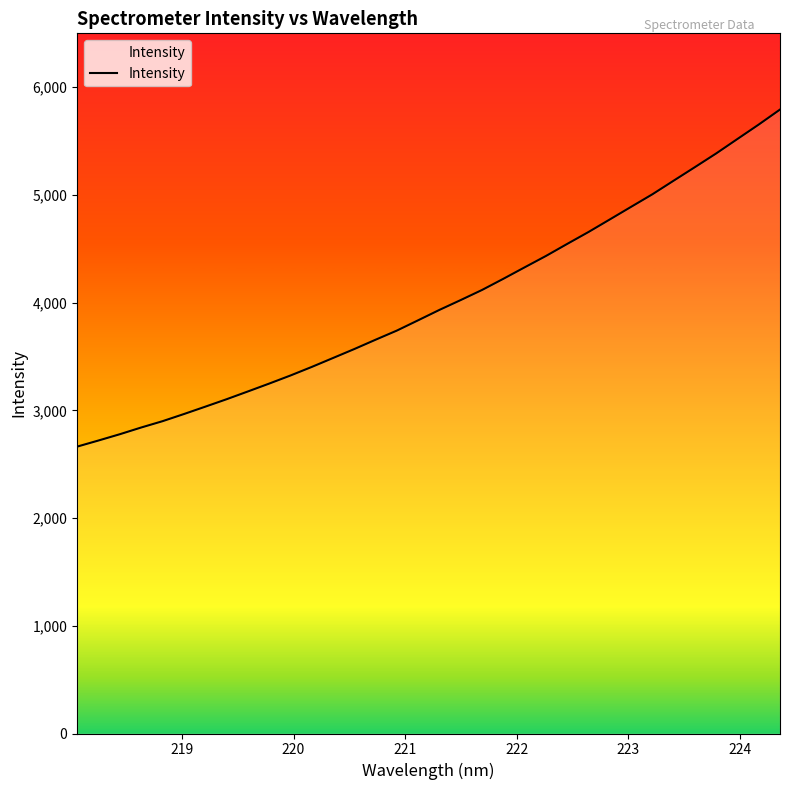

What is the smallest value displayed?

2663.3